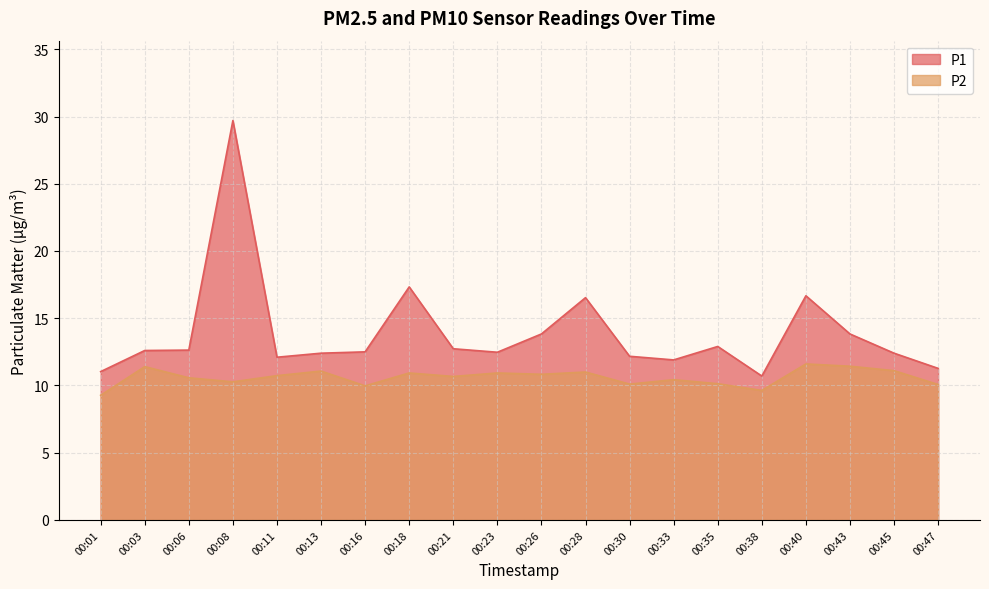

Does the chart display data point markers on the line(s)?

No